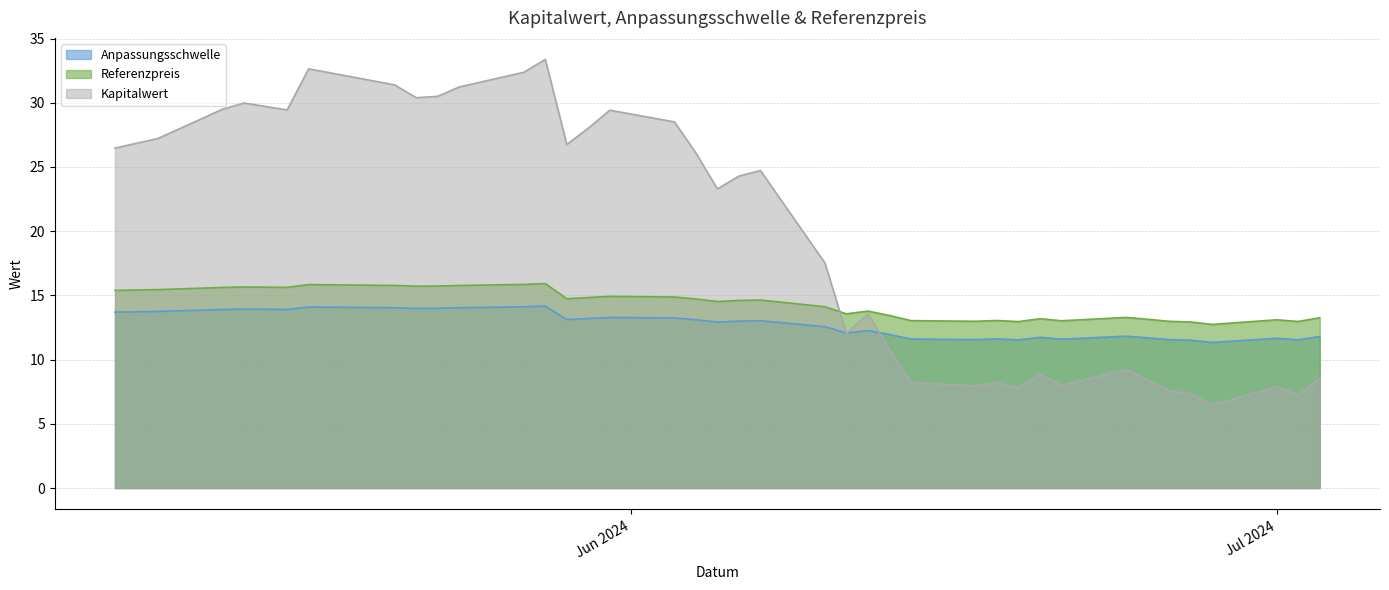

What is the sum of all Referenzpreis values?

559.4